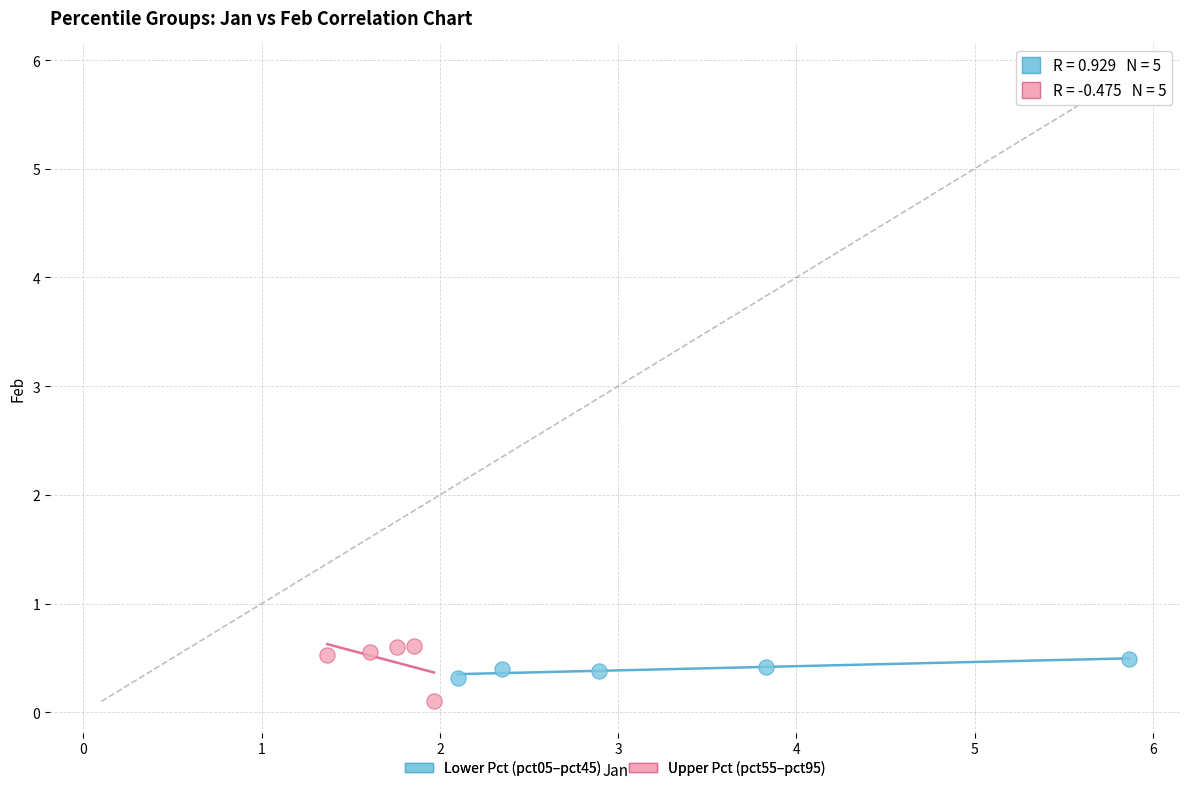

Which series has the widest spread of Y values?

Upper Pct (pct55–pct95)